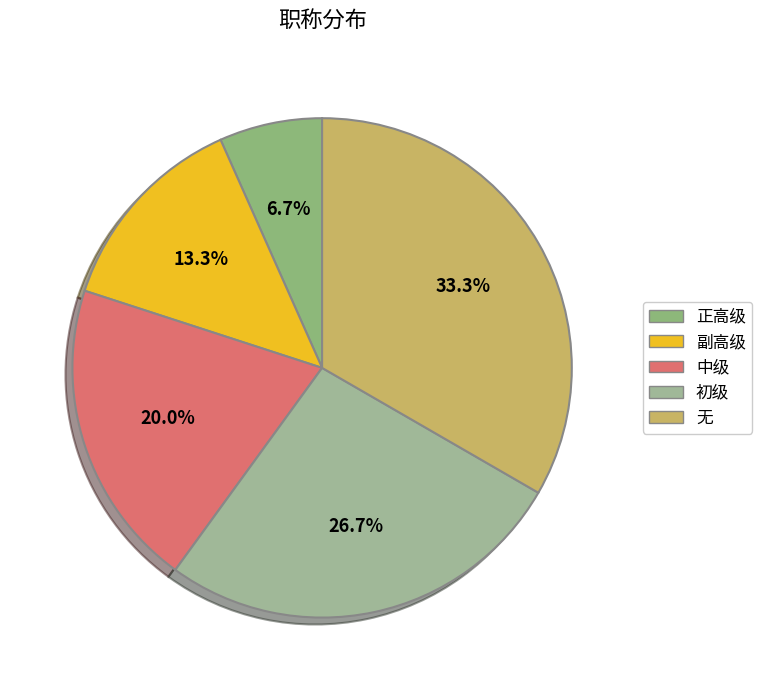

How many segments does this pie chart have?

5